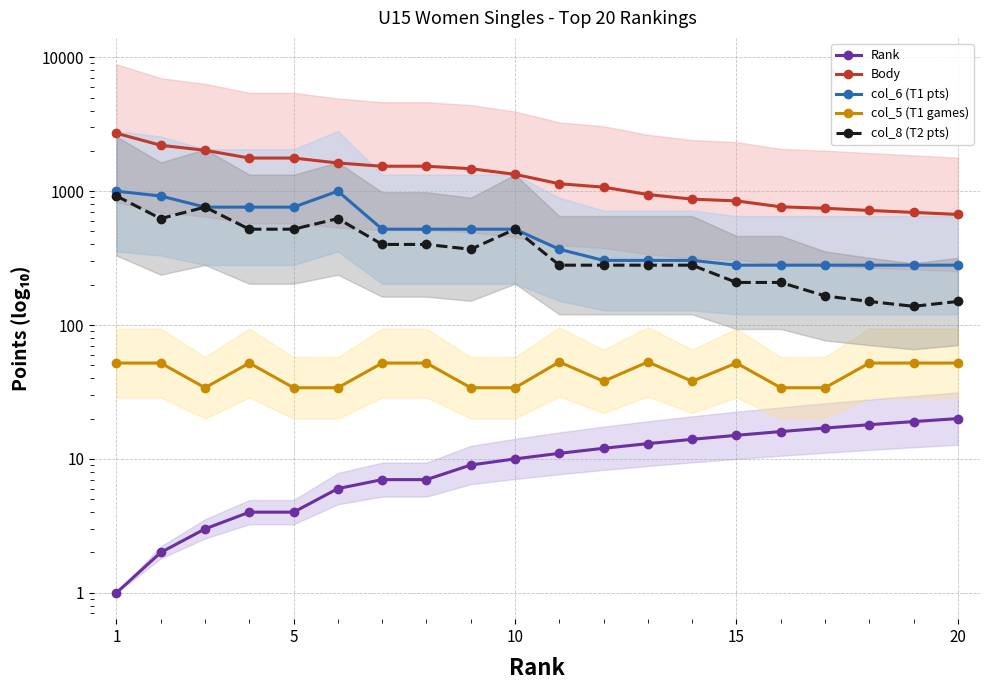

How many values in the col_8 (T2 pts) series are below 368?

10